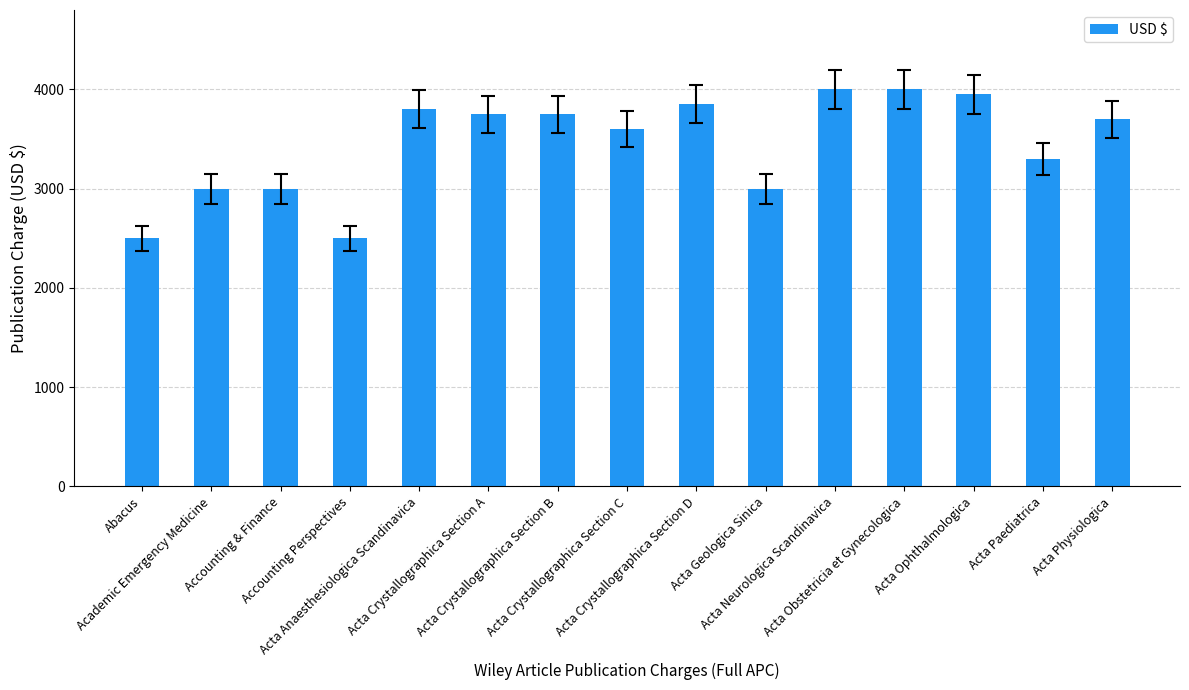

Reading left to right, what are all the values shown in this chart?

2500	3000	3000	2500	3800	3750	3750	3600	3850	3000	4000	4000	3950	3300	3700